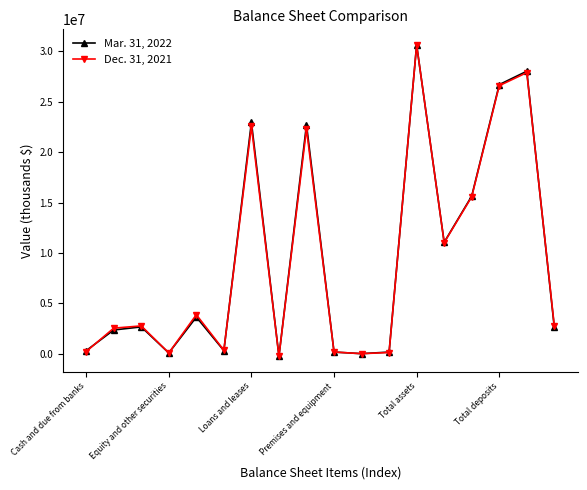

List the series in order of their overall mean, highest first.

Mar. 31, 2022, Dec. 31, 2021